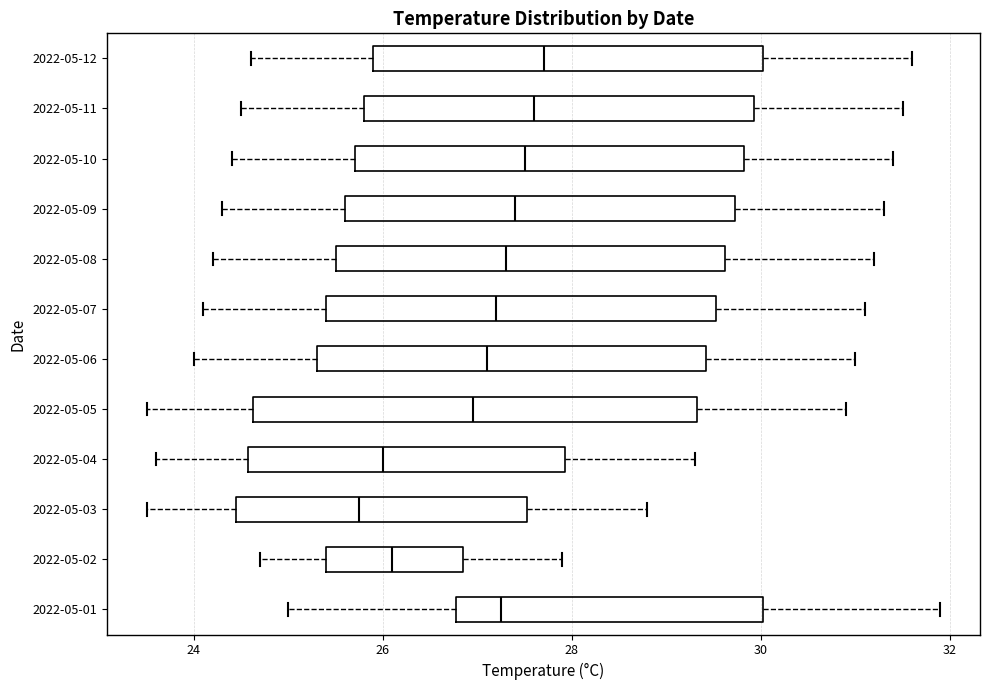

Reading bottom to top, read every box against the x-axis: the position of its median line, the range the box covers, and the ends of its whiskers. The values are not printed on the chart, so give them approximately, as read against the axis.

2022-05-01: median 27.2, box 26.8 to 30.0, whiskers 25.0 to 32.0
2022-05-02: median 26.2, box 25.4 to 26.8, whiskers 24.8 to 28.0
2022-05-03: median 25.8, box 24.4 to 27.6, whiskers 23.6 to 28.8
2022-05-04: median 26.0, box 24.6 to 28.0, whiskers 23.6 to 29.4
2022-05-05: median 27.0, box 24.6 to 29.4, whiskers 23.6 to 31.0
2022-05-06: median 27.2, box 25.4 to 29.4, whiskers 24.0 to 31.0
2022-05-07: median 27.2, box 25.4 to 29.6, whiskers 24.2 to 31.2
2022-05-08: median 27.4, box 25.6 to 29.6, whiskers 24.2 to 31.2
2022-05-09: median 27.4, box 25.6 to 29.8, whiskers 24.4 to 31.4
2022-05-10: median 27.6, box 25.8 to 29.8, whiskers 24.4 to 31.4
2022-05-11: median 27.6, box 25.8 to 30.0, whiskers 24.6 to 31.6
2022-05-12: median 27.8, box 26.0 to 30.0, whiskers 24.6 to 31.6